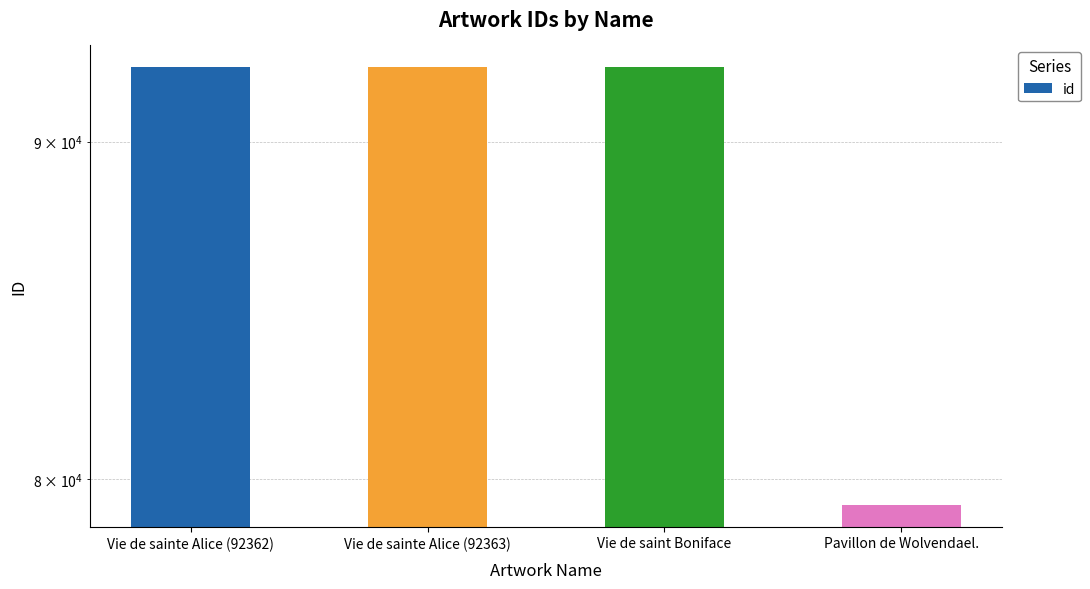

What is the value of the 2nd bar from the left?

92363